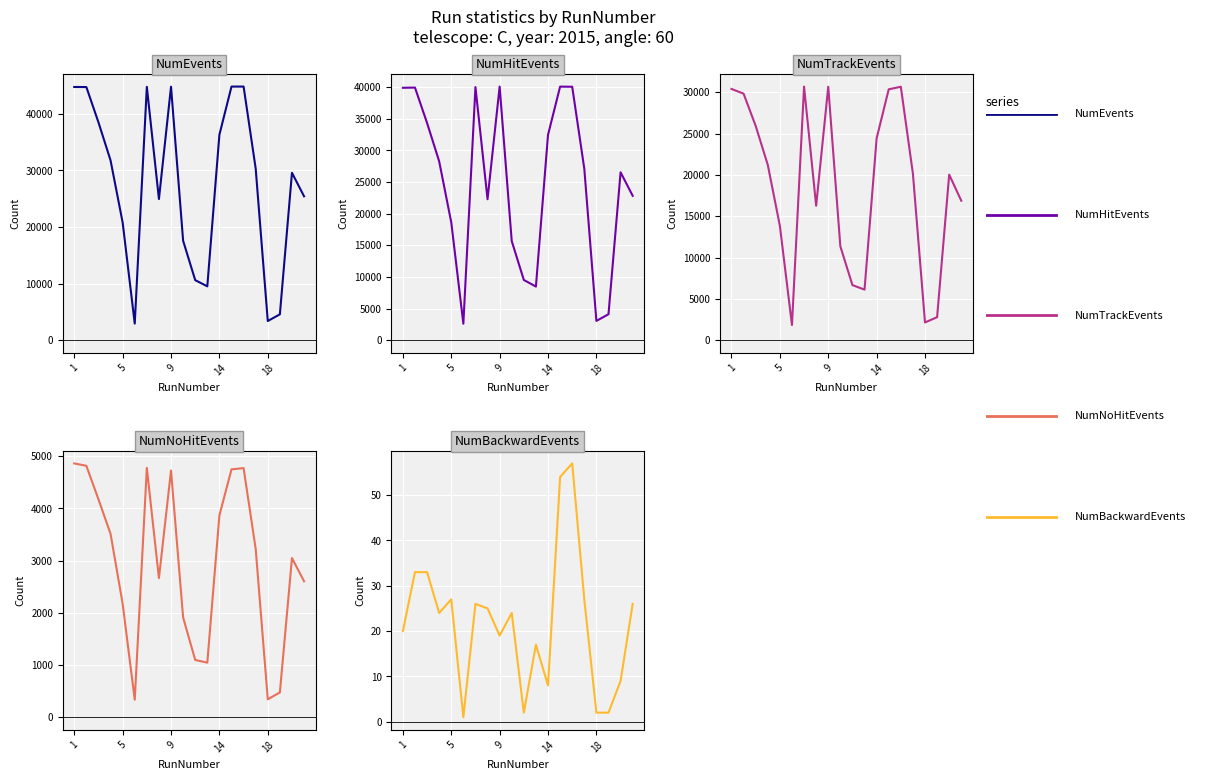

True or false: NumBackwardEvents has more than 0 interior local peaks.

True